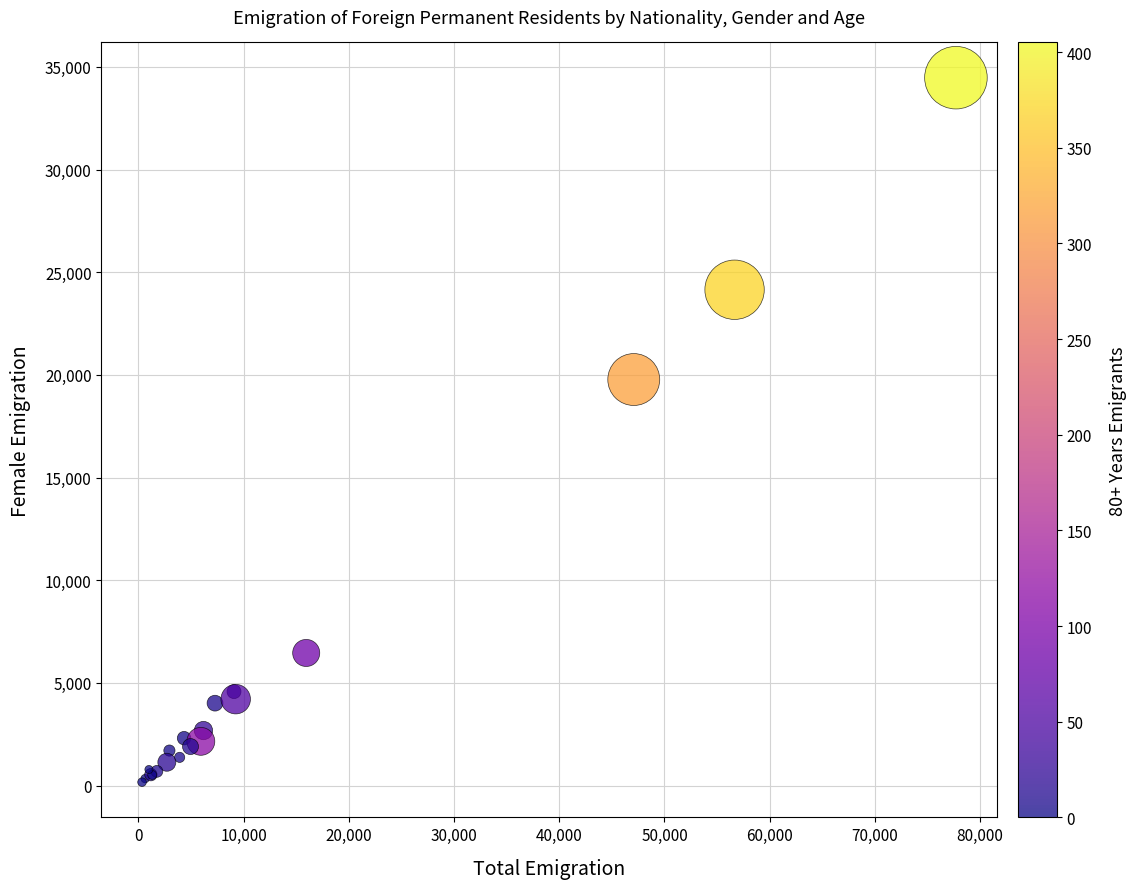

What Y value in the scatter plot is closest to 17318?

19772